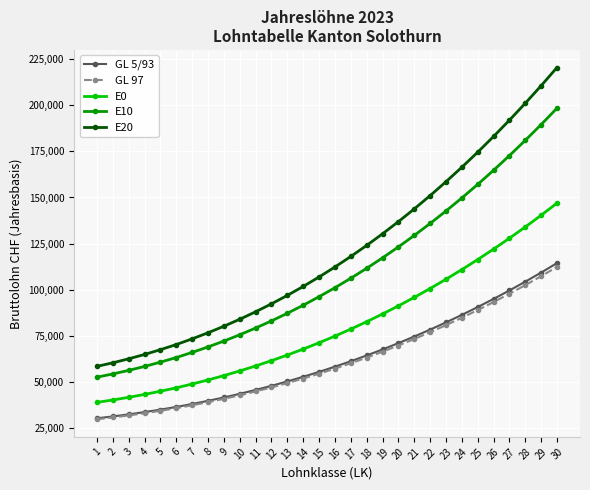

True or false: GL 97 and E20 intersect in this chart.

False